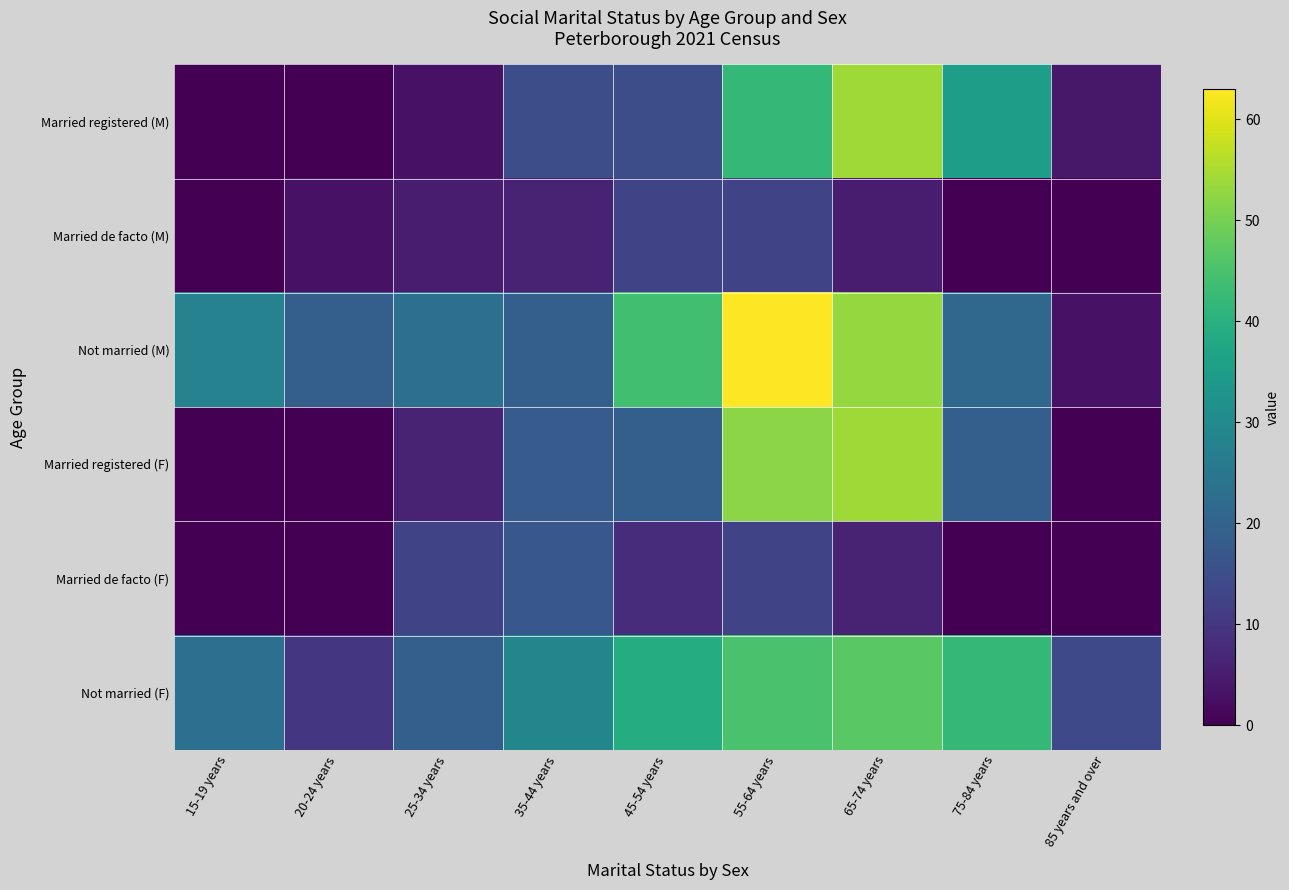

Between 75-84 years and 35-44 years, which is larger?

75-84 years